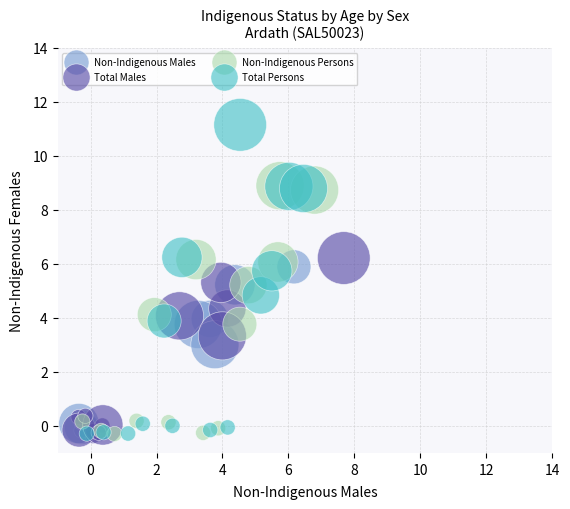

Which series has the largest Y range (max minus min)?

Total Persons